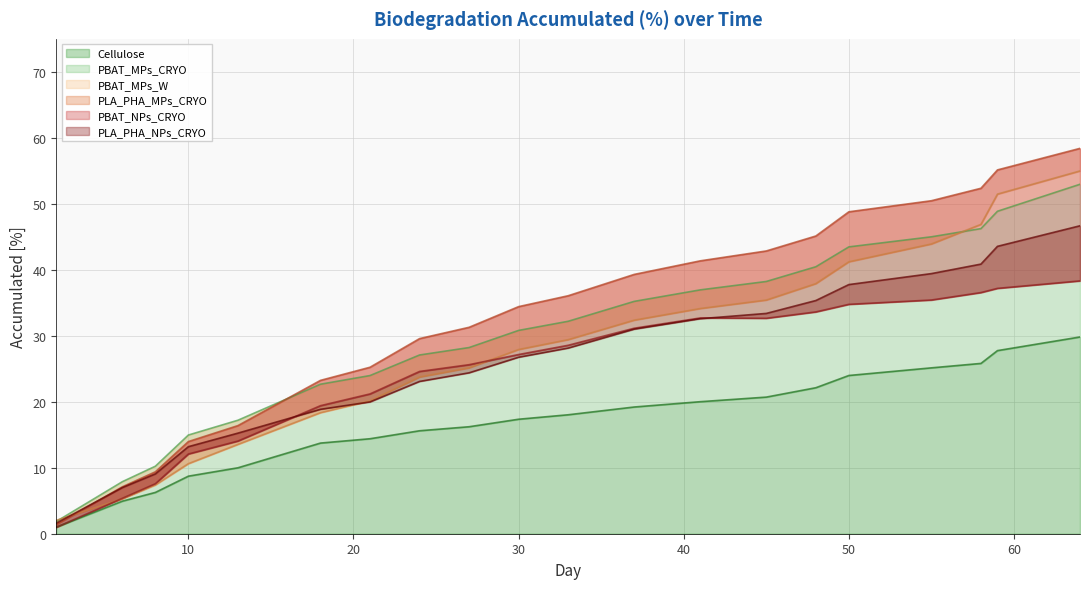

At how many categories does at least one series exceed 6?

19